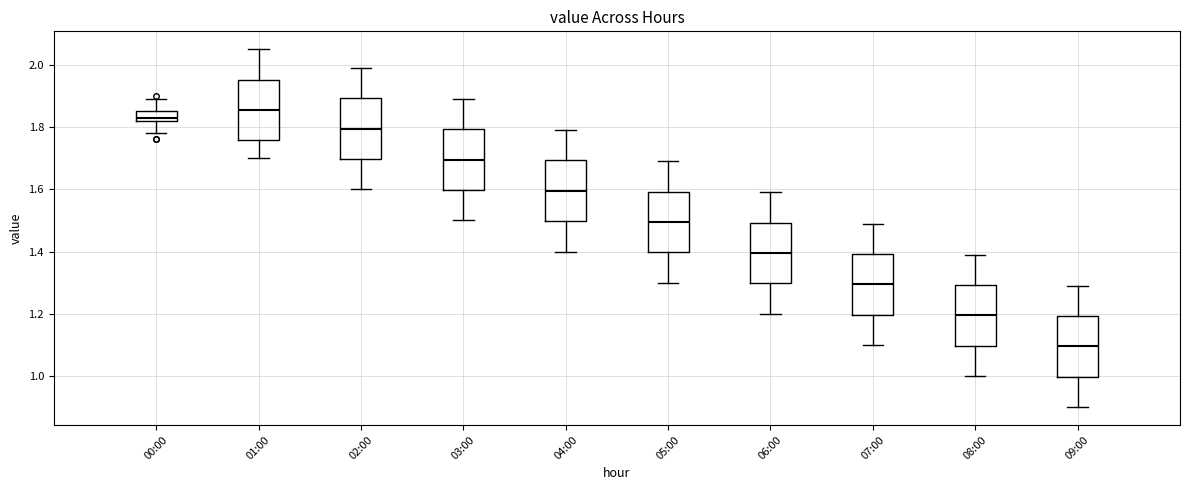

Which box has the lowest median line?

09:00